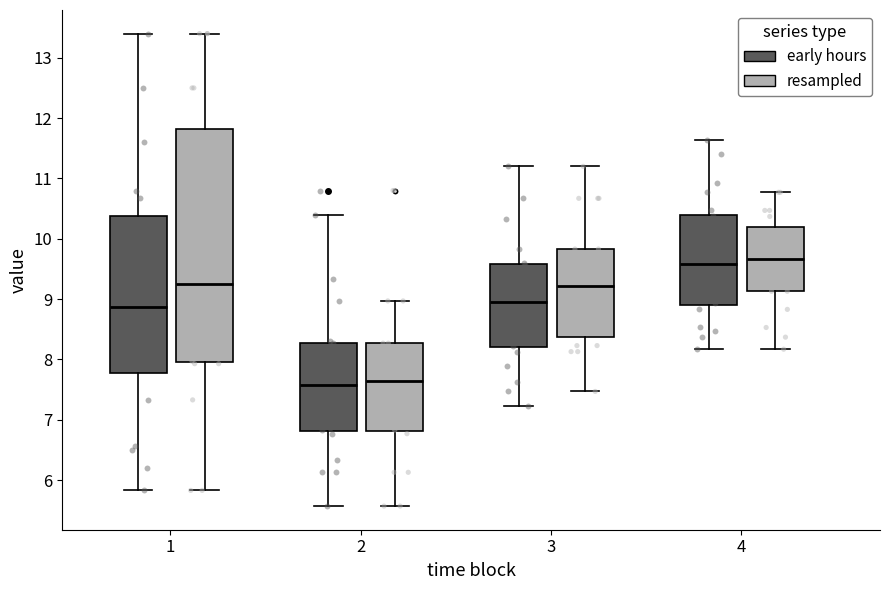

Where does the median line of the box for 4 (resampled) sit on the y-axis? The values are not printed on the chart, so give them approximately, as read against the axis.

9.7